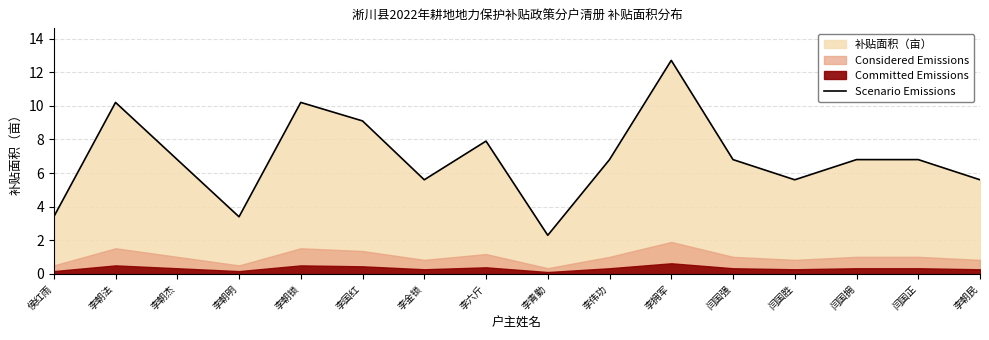

At which label is the value closest to 7?

李朝杰